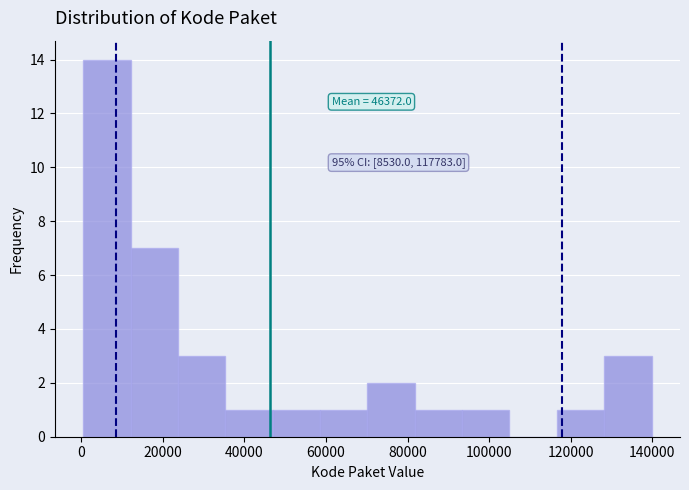

Which range on the x-axis has the tallest bar?

0 to 12000